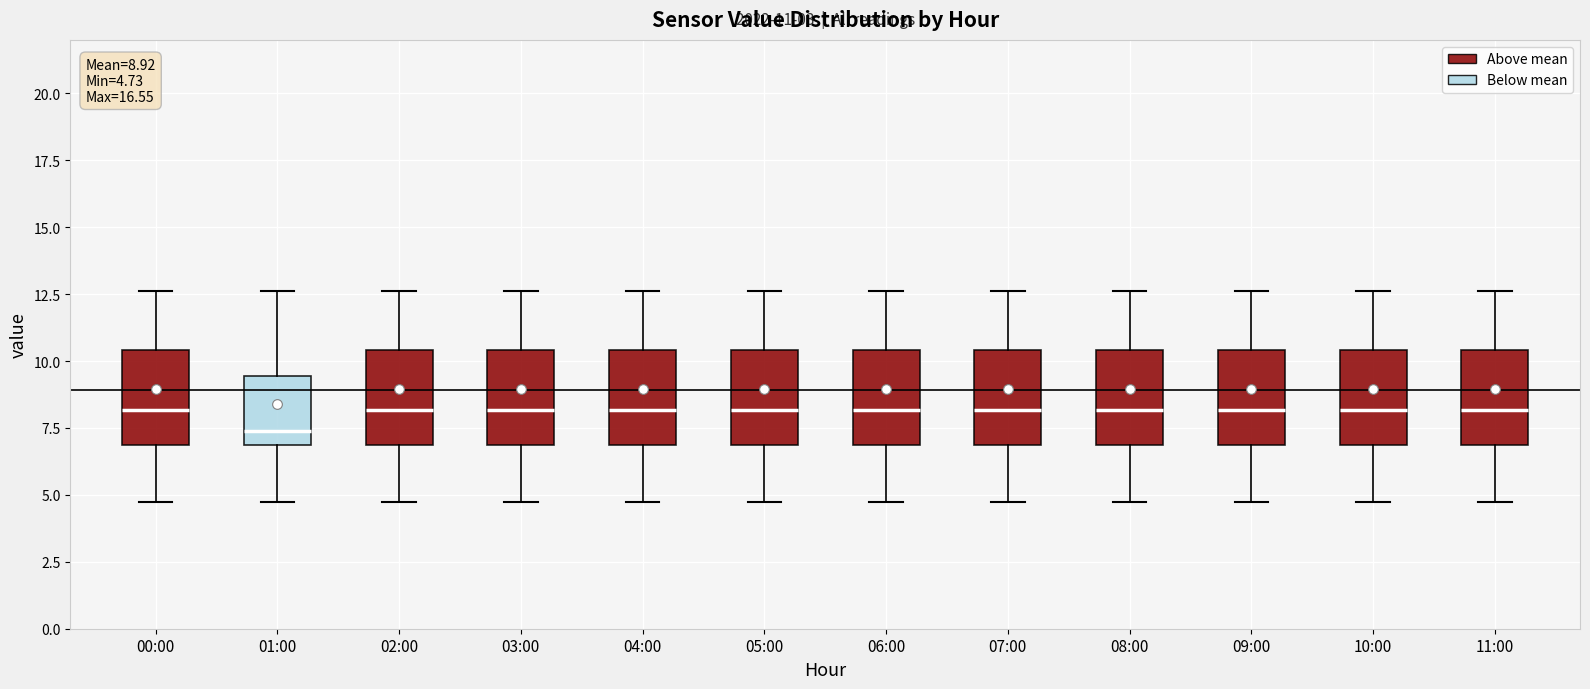

Which box has the lowest median line?

01:00